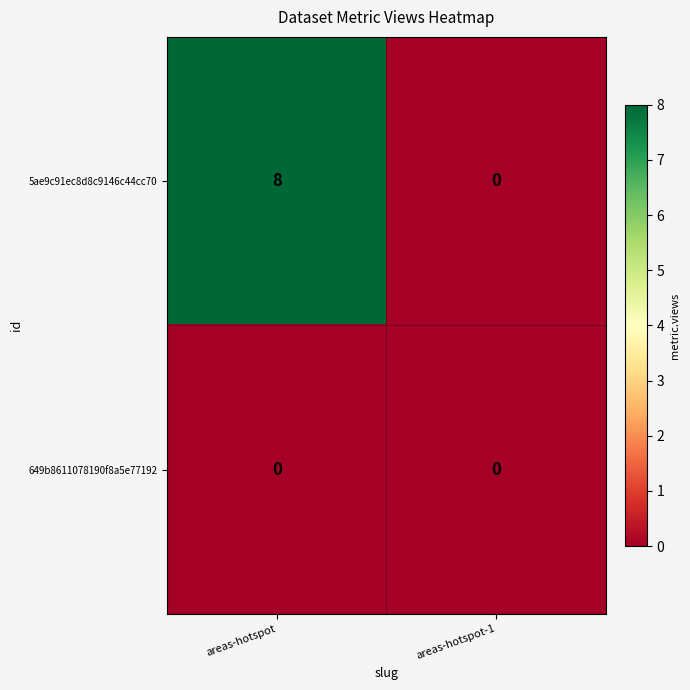

List the series in order of their overall mean, lowest first.

649b8611078190f8a5e77192, 5ae9c91ec8d8c9146c44cc70